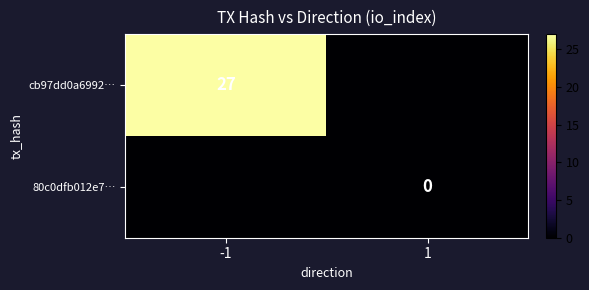

How many categories are shown in the chart?

2